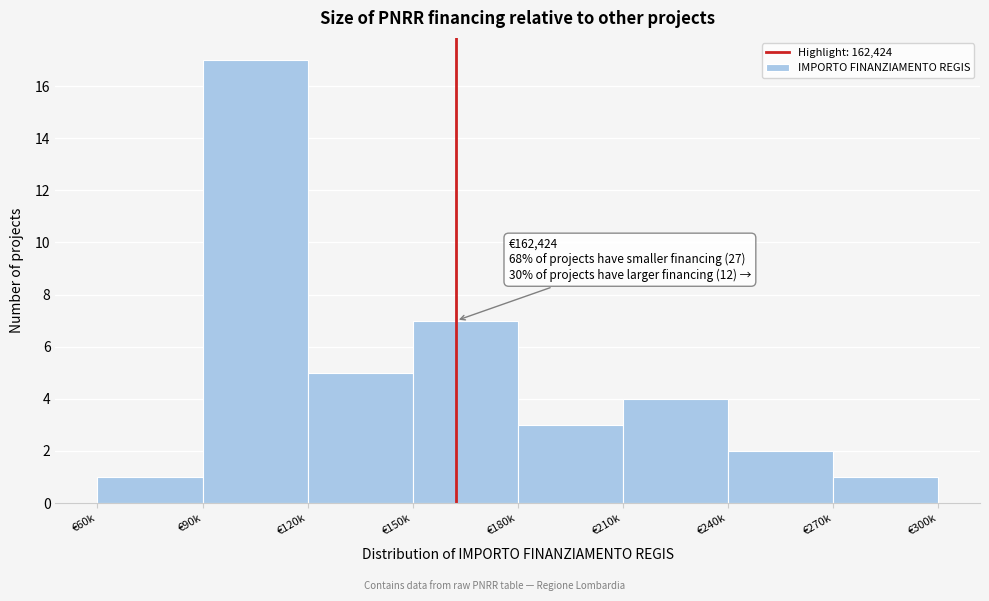

Reading left to right, list all the values displayed in this chart.

1	17	5	7	3	4	2	1